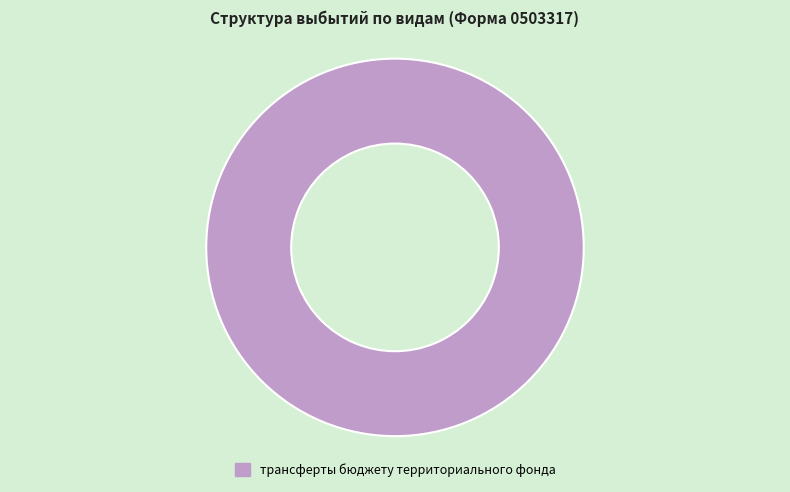

How many slices are in this pie chart?

1